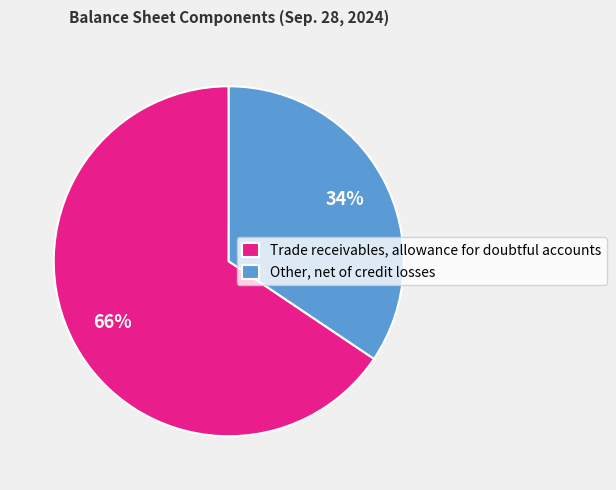

Is it true that Other, net of credit losses is 34% of the pie?

True